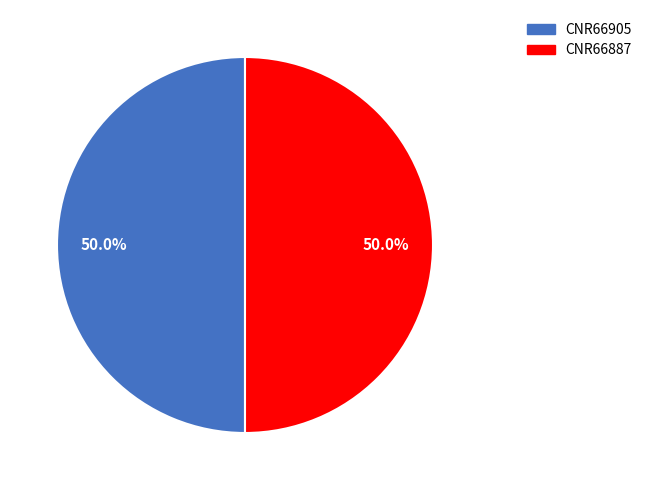

What is the ratio of the value at CNR66905 to the value at CNR66887?

1.0